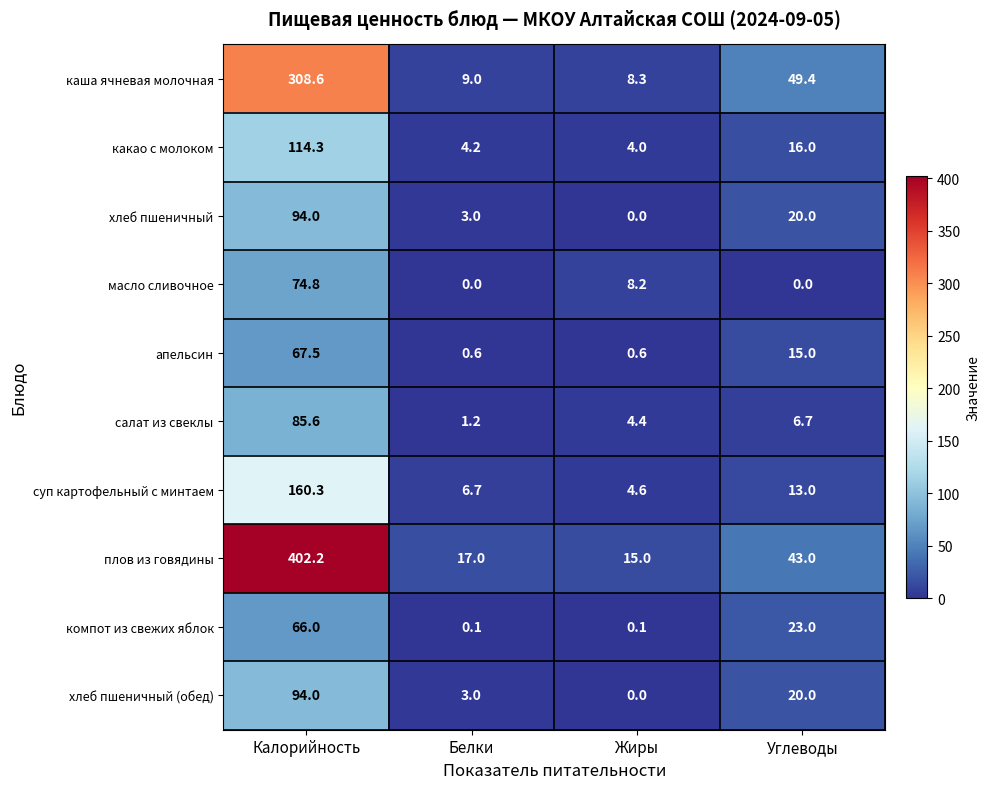

What is the maximum value shown in the chart?

402.2